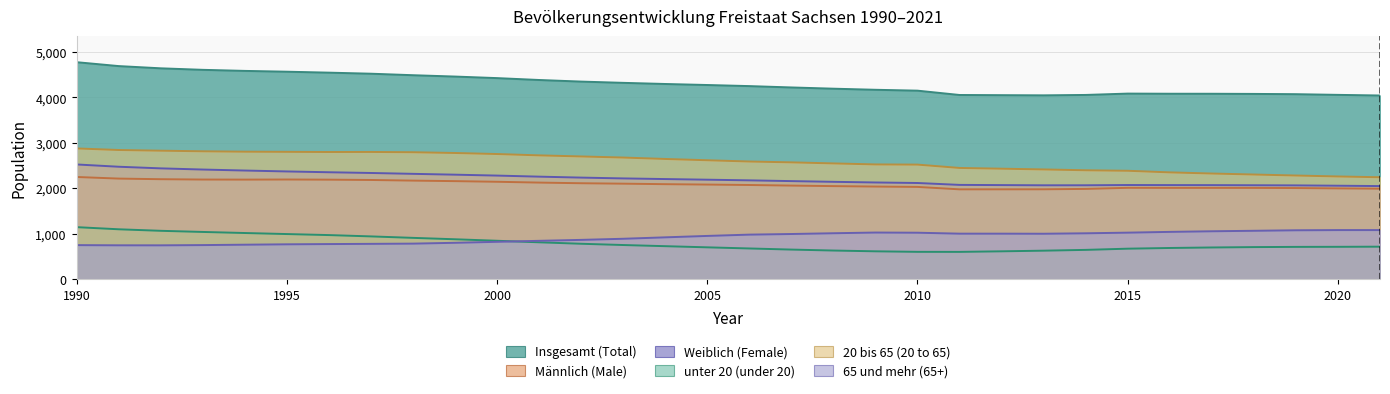

At how many categories does at least one series exceed 3441742?

32